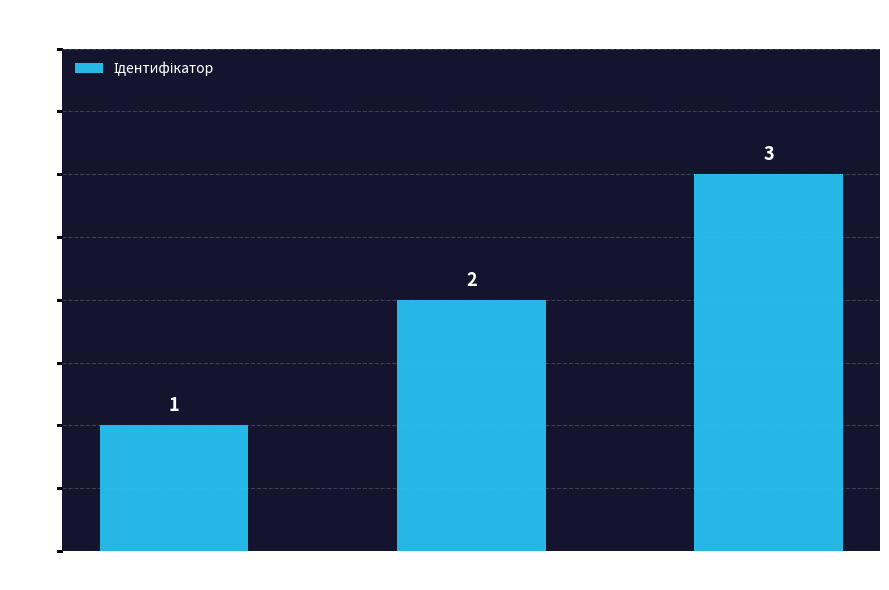

Are the bars horizontal?

No